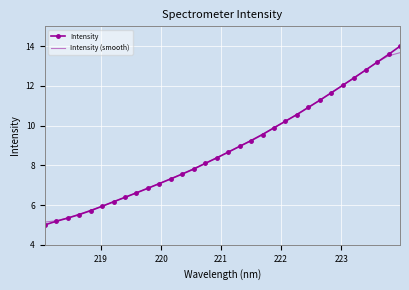

Which series has the widest spread of values?

Intensity